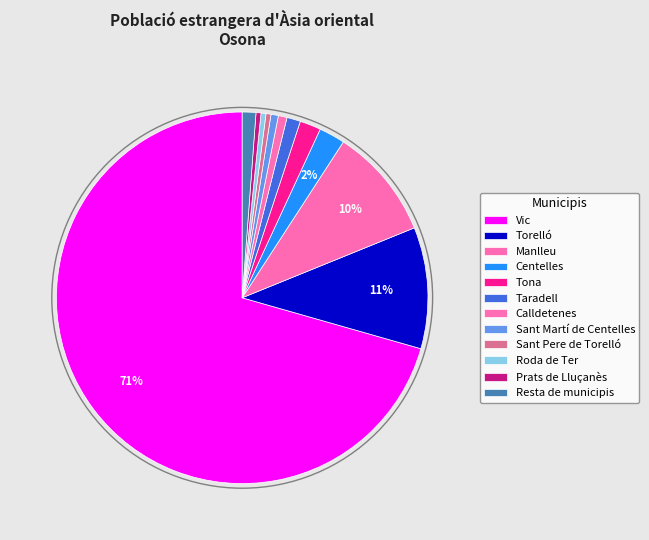

The Centelles slice represents 1% of the pie. True or false?

False